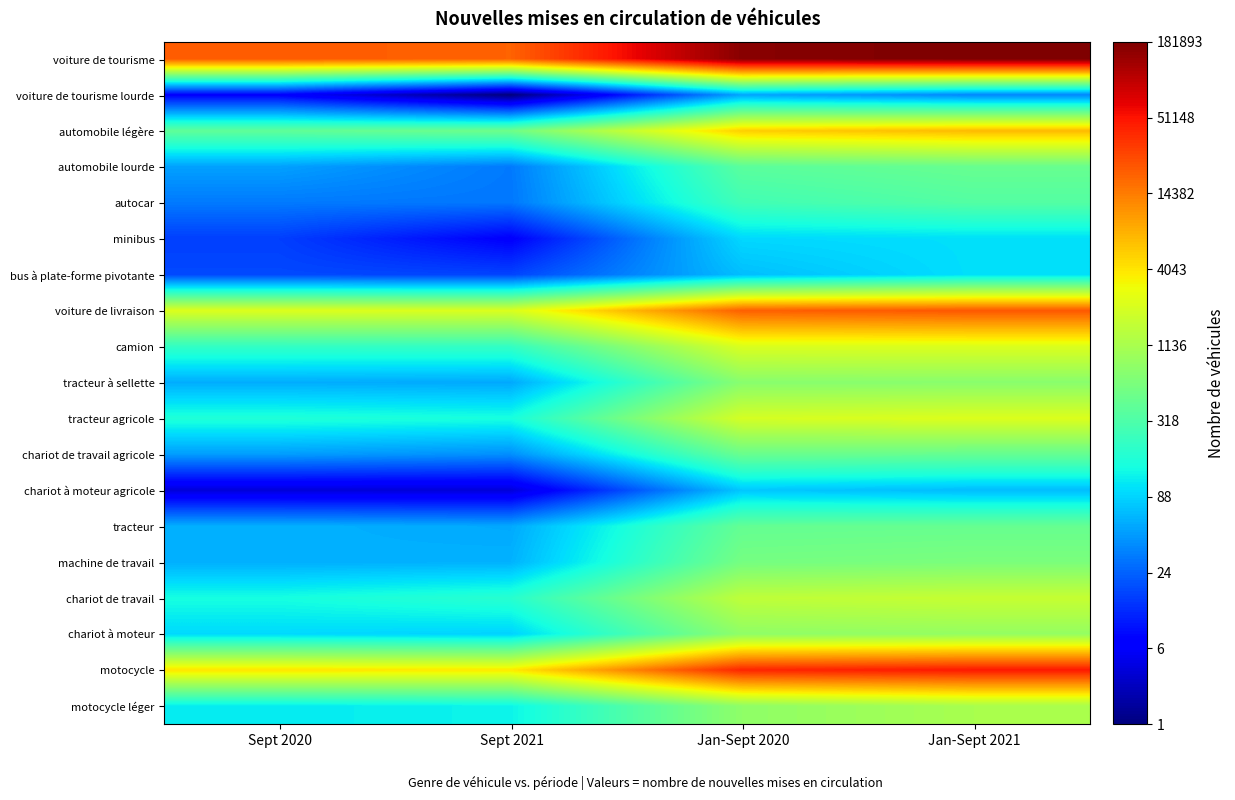

Reading left to right, list all the values displayed in this chart.

voiture de tourisme: Sept 2020=10.0	Sept 2021=9.9	Jan-Sept 2020=12.0	Jan-Sept 2021=12.1
voiture de tourisme lourde: Sept 2020=2.1	Sept 2021=0.7	Jan-Sept 2020=4.0	Jan-Sept 2021=3.6
automobile légère: Sept 2020=6.0	Sept 2021=6.2	Jan-Sept 2020=8.6	Jan-Sept 2021=8.8
automobile lourde: Sept 2020=3.9	Sept 2021=3.5	Jan-Sept 2020=5.9	Jan-Sept 2021=6.1
autocar: Sept 2020=3.5	Sept 2021=3.5	Jan-Sept 2020=5.6	Jan-Sept 2021=5.8
minibus: Sept 2020=2.8	Sept 2021=2.1	Jan-Sept 2020=4.6	Jan-Sept 2021=4.6
bus à plate-forme pivotante: Sept 2020=2.9	Sept 2021=2.9	Jan-Sept 2020=4.3	Jan-Sept 2021=4.6
voiture de livraison: Sept 2020=7.7	Sept 2021=7.7	Jan-Sept 2020=9.9	Jan-Sept 2021=10.0
camion: Sept 2020=5.4	Sept 2021=5.4	Jan-Sept 2020=7.7	Jan-Sept 2021=7.7
tracteur à sellette: Sept 2020=4.1	Sept 2021=4.0	Jan-Sept 2020=6.6	Jan-Sept 2021=6.6
tracteur agricole: Sept 2020=5.1	Sept 2021=5.0	Jan-Sept 2020=7.6	Jan-Sept 2021=7.7
chariot de travail agricole: Sept 2020=3.9	Sept 2021=3.7	Jan-Sept 2020=6.2	Jan-Sept 2021=6.1
chariot à moteur agricole: Sept 2020=1.6	Sept 2021=1.6	Jan-Sept 2020=4.4	Jan-Sept 2021=4.2
tracteur: Sept 2020=4.1	Sept 2021=4.0	Jan-Sept 2020=6.1	Jan-Sept 2021=6.1
machine de travail: Sept 2020=4.1	Sept 2021=4.1	Jan-Sept 2020=6.3	Jan-Sept 2021=6.4
chariot de travail: Sept 2020=5.0	Sept 2021=5.2	Jan-Sept 2020=7.3	Jan-Sept 2021=7.4
chariot à moteur: Sept 2020=4.6	Sept 2021=4.5	Jan-Sept 2020=6.7	Jan-Sept 2021=6.7
motocycle: Sept 2020=8.3	Sept 2021=8.2	Jan-Sept 2020=10.6	Jan-Sept 2021=10.8
motocycle léger: Sept 2020=4.8	Sept 2021=4.9	Jan-Sept 2020=6.7	Jan-Sept 2021=7.0